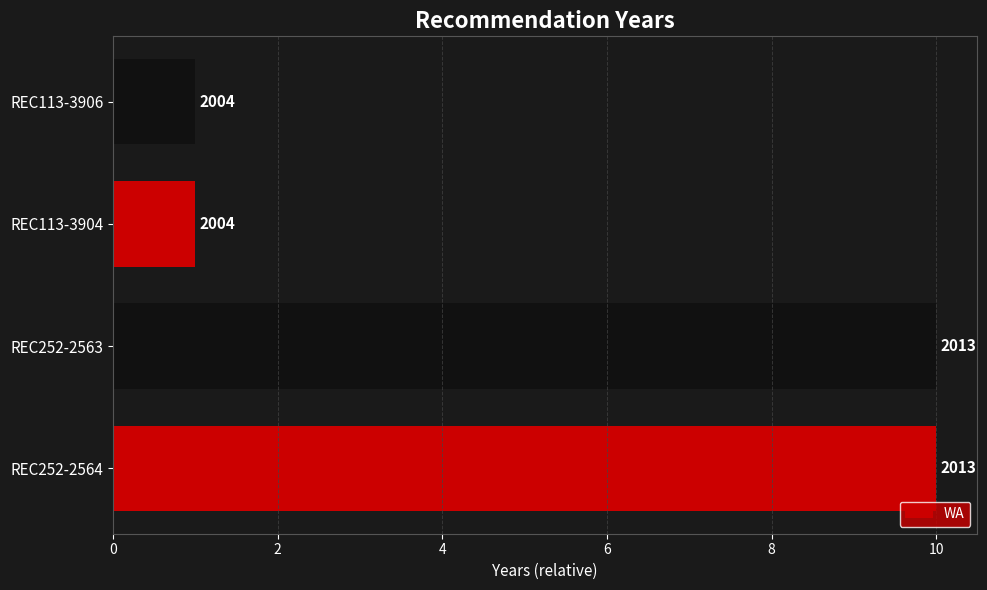

Are the bars horizontal?

Yes